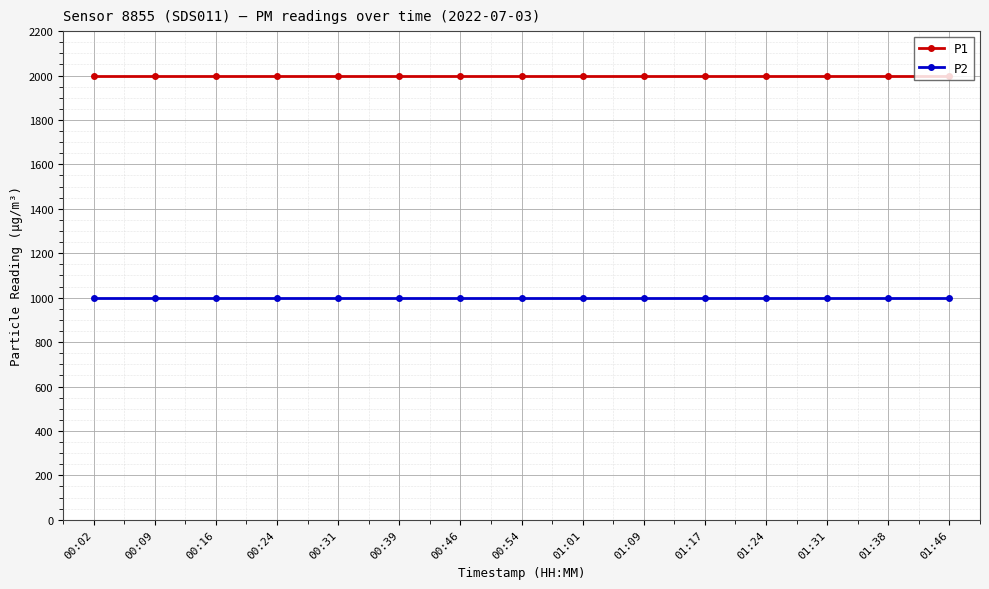

Read the P1 value at 00:02.

1999.9